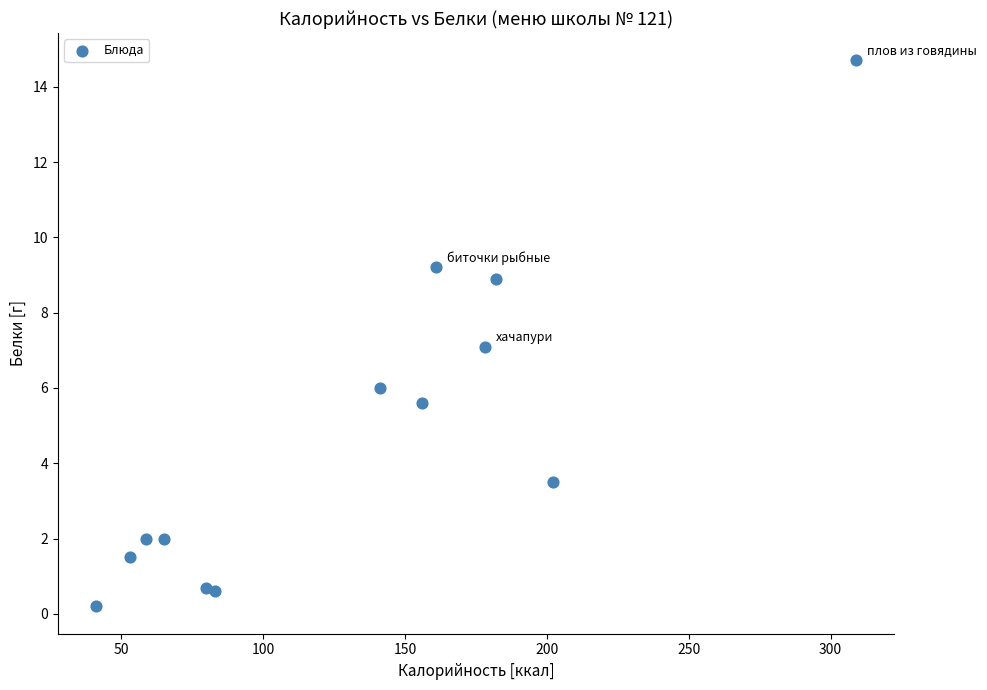

What is the range of Y values (max minus min)?

14.5